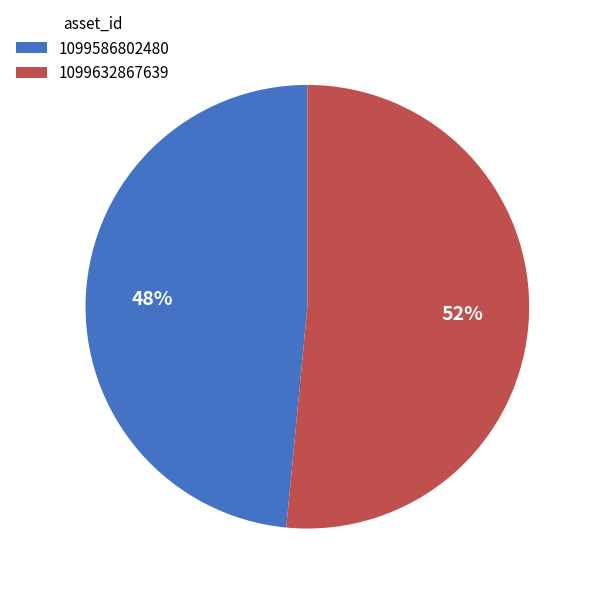

What percentage is the 1099632867639 slice, to the nearest percent?

52%